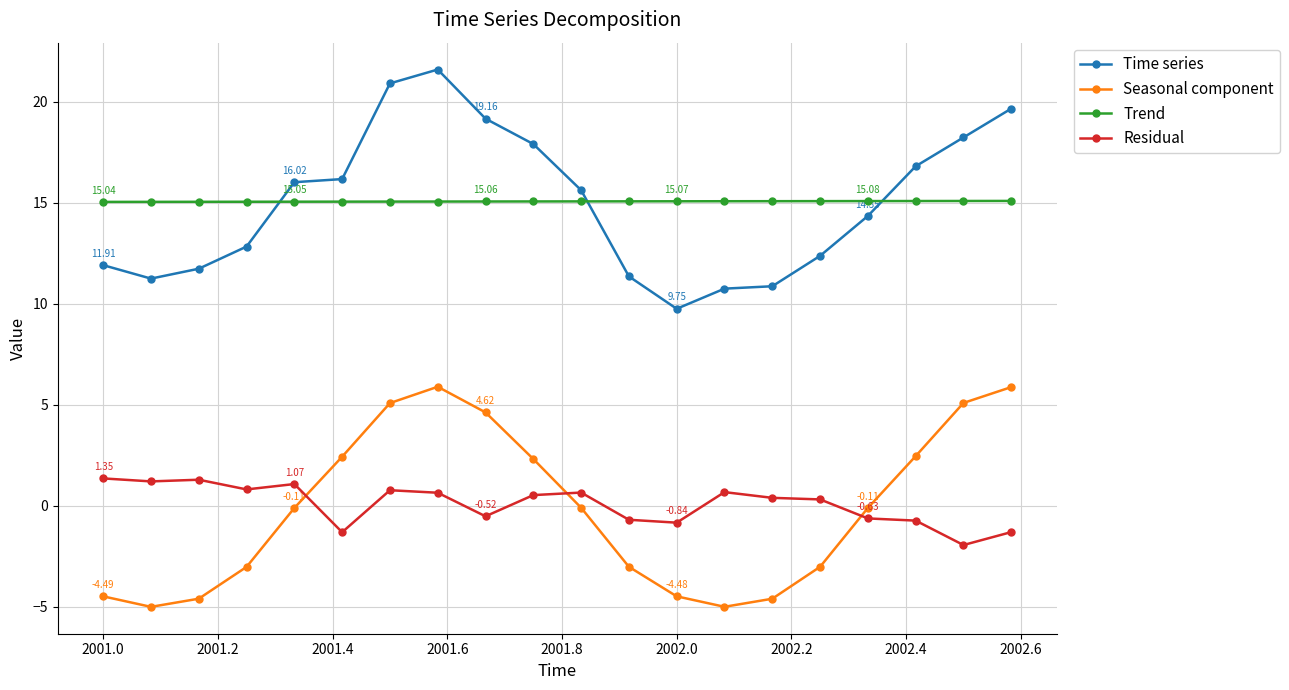

What is the average value of the Time series series?

15.0